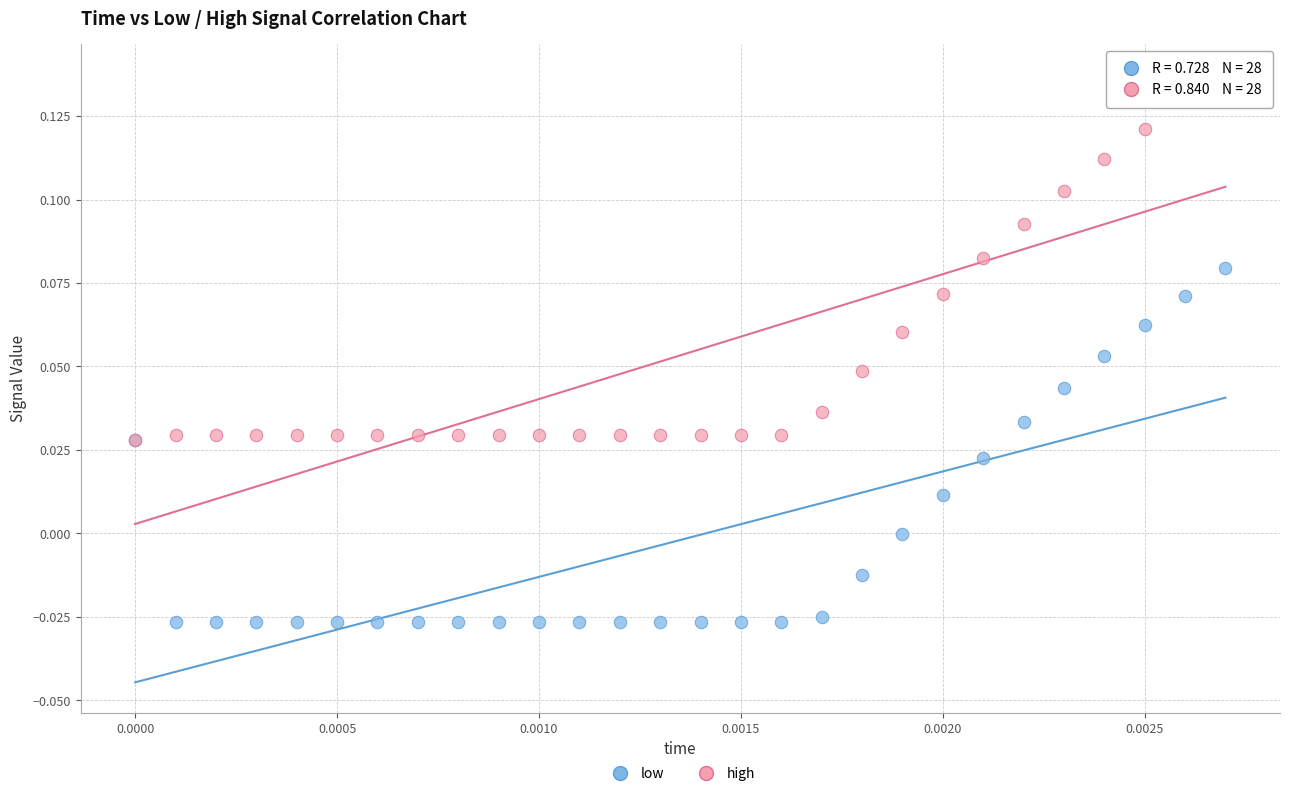

Which series contains the lowest Y value?

low